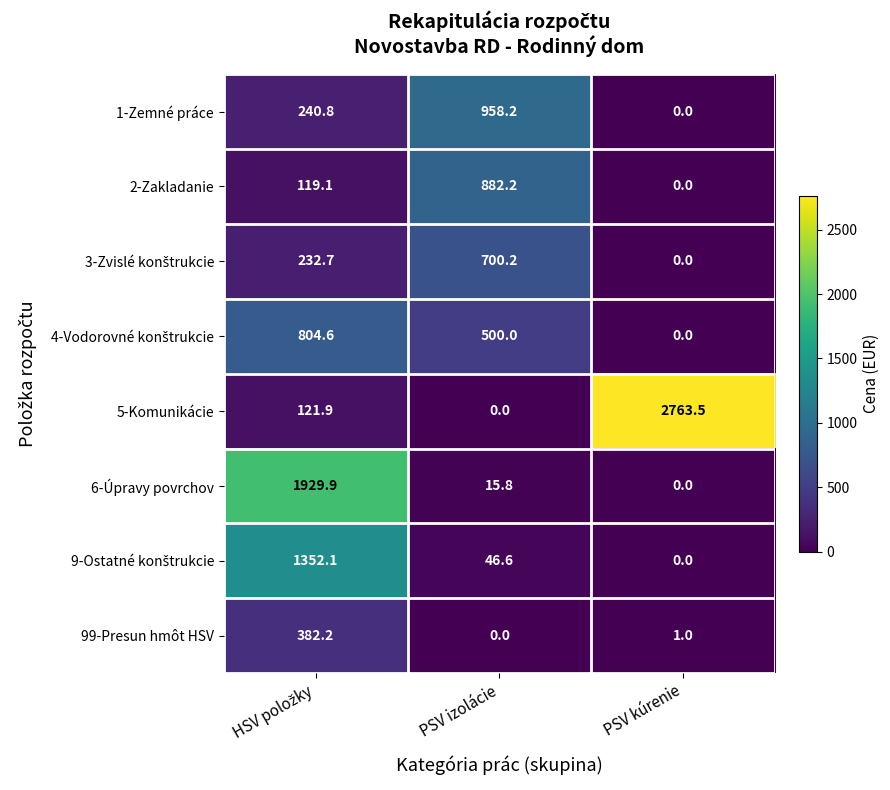

What is the sum of all 99-Presun hmôt HSV values?

383.2